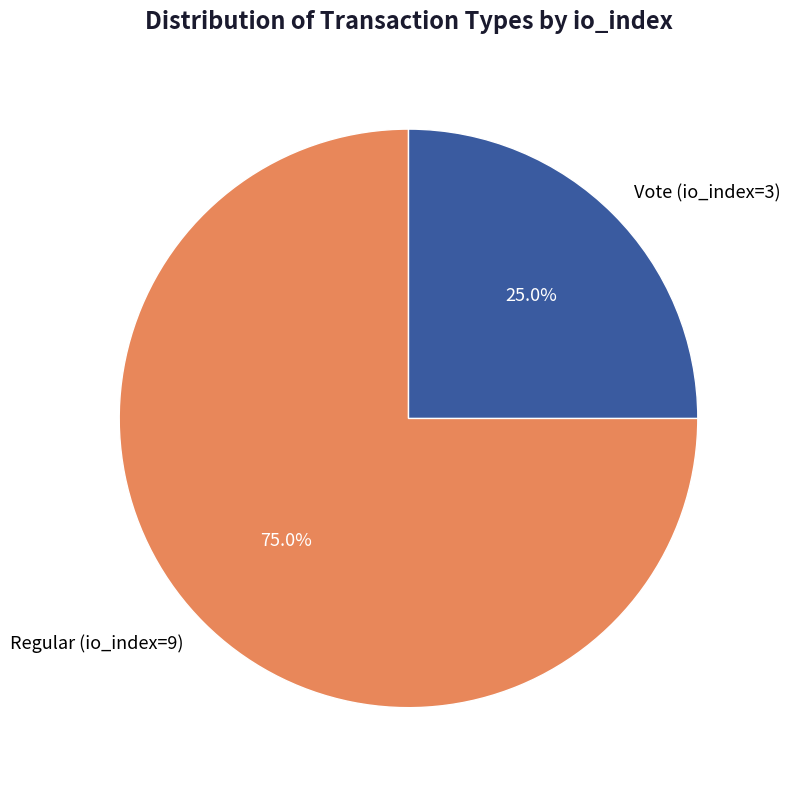

True or false: Vote (io_index=3) accounts for 25% of the total.

True